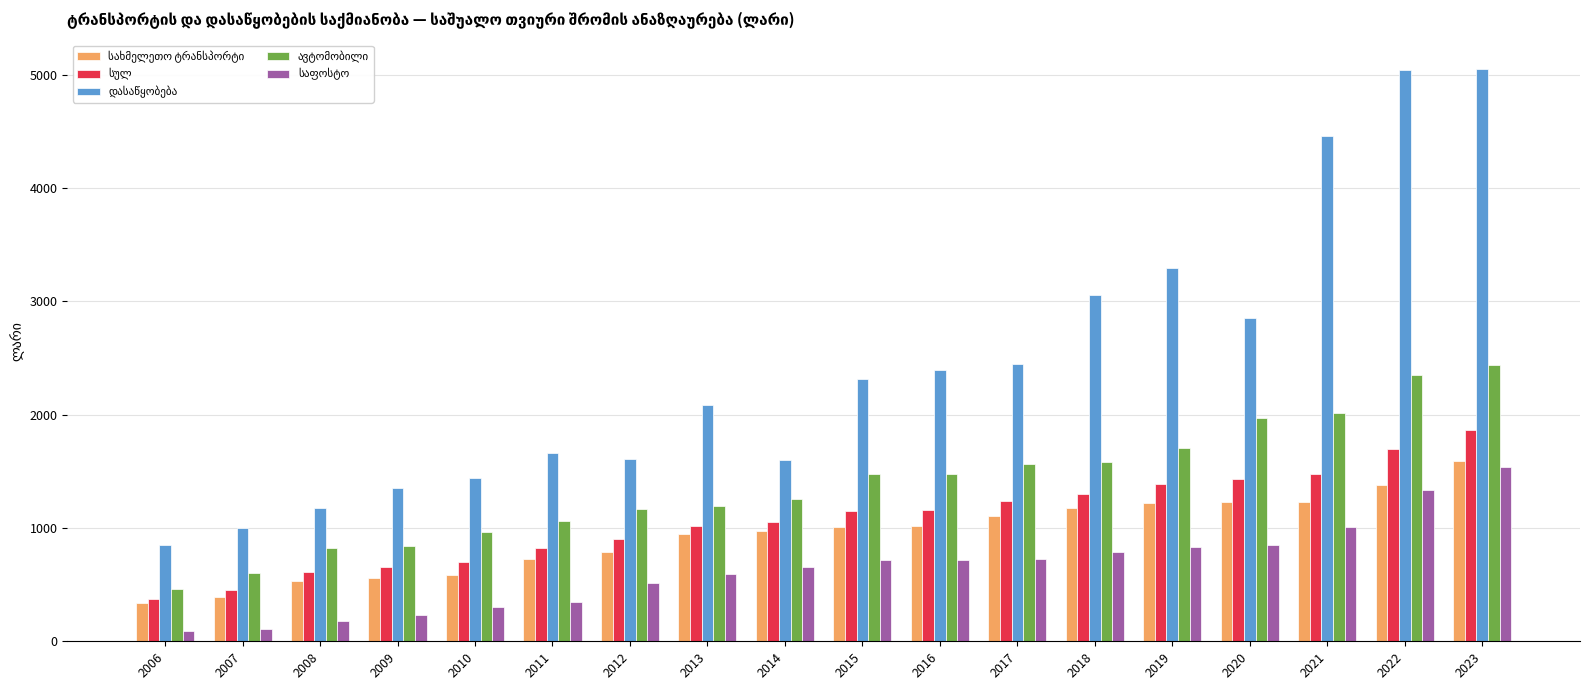

What is the spread (max minus min) of values at 2021?

3449.3